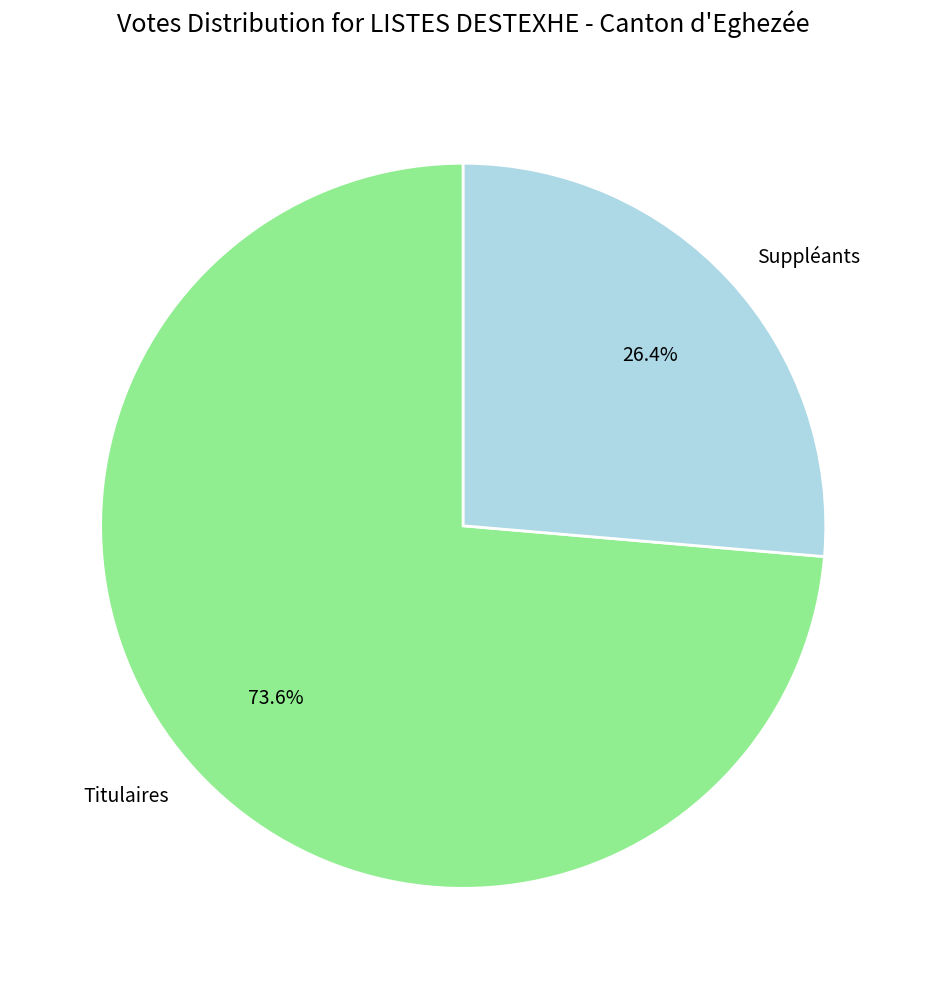

Which category has the smallest portion of the pie?

Suppléants